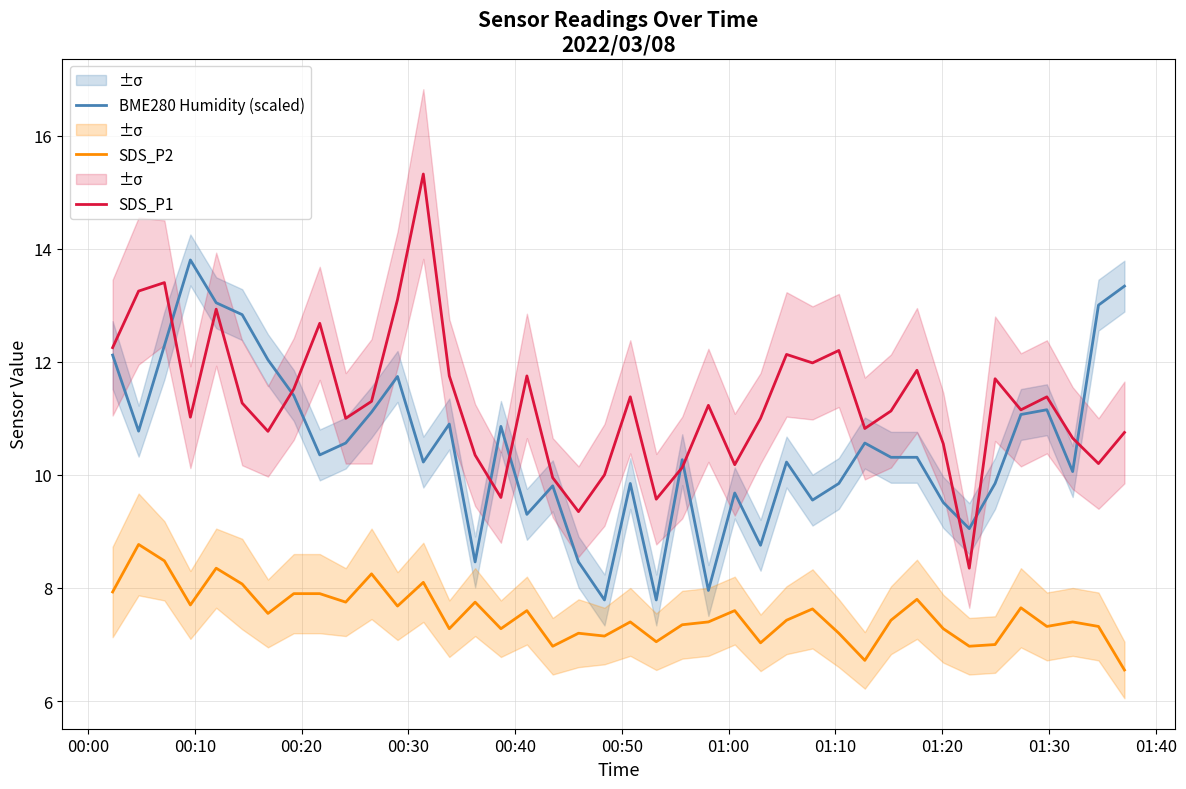

List the series in order of their peak value, lowest first.

SDS_P2, BME280 Humidity (scaled), SDS_P1